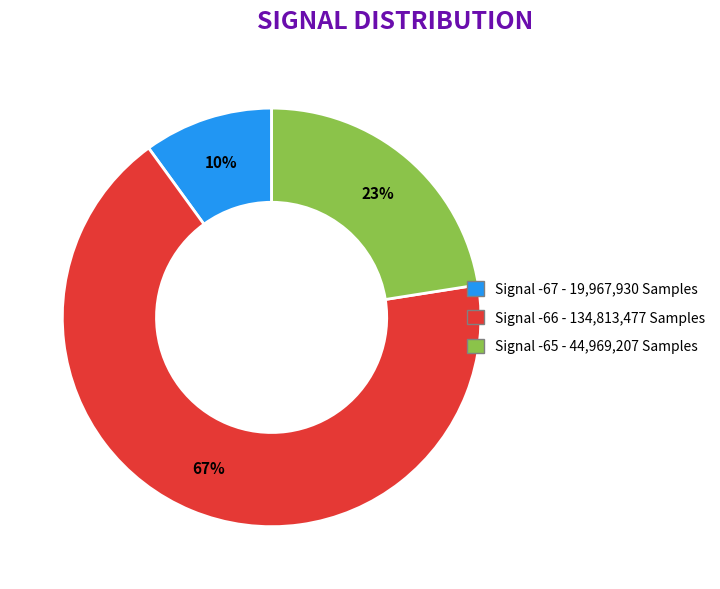

To the nearest percent, what is the difference between the largest and smallest slice percentages?

57%